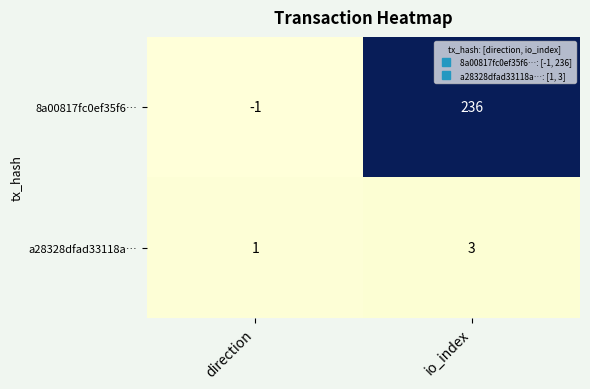

Which series has the largest range (max minus min)?

8a00817fc0ef35f6…